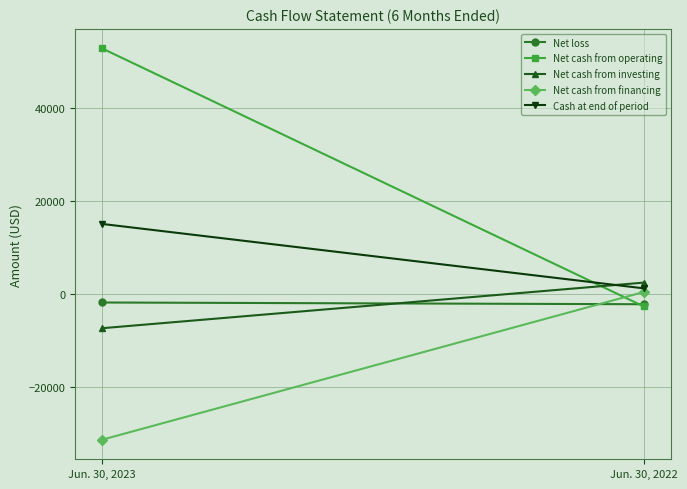

What is the total value across all series at Jun. 30, 2022?

-866